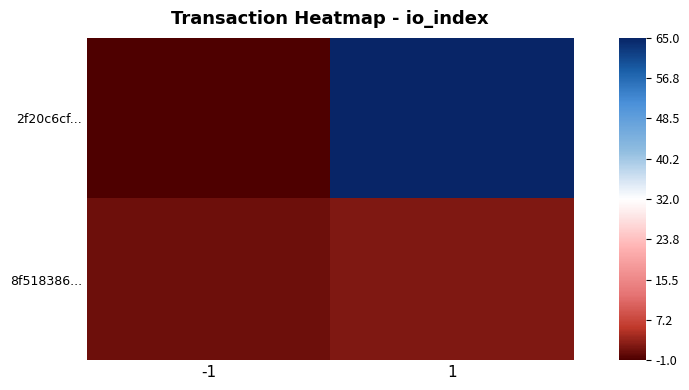

Reading right to left, extract all data points from this chart.

2f20c6cf...: 1=65	-1=-1
8f518386...: 1=2	-1=1